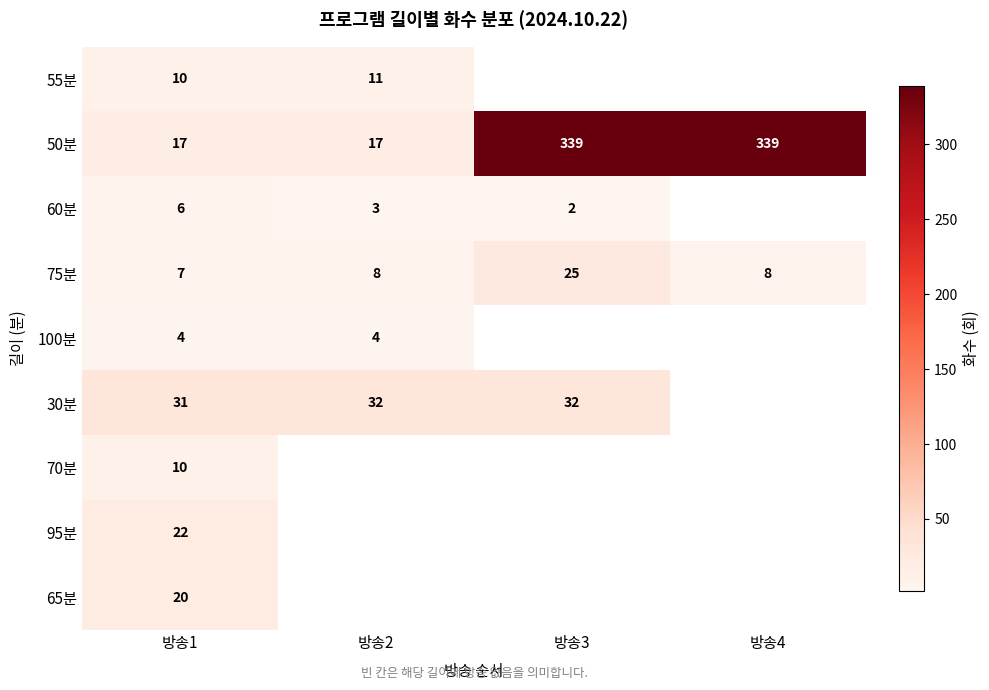

What is the total value across all series at 방송1?

127